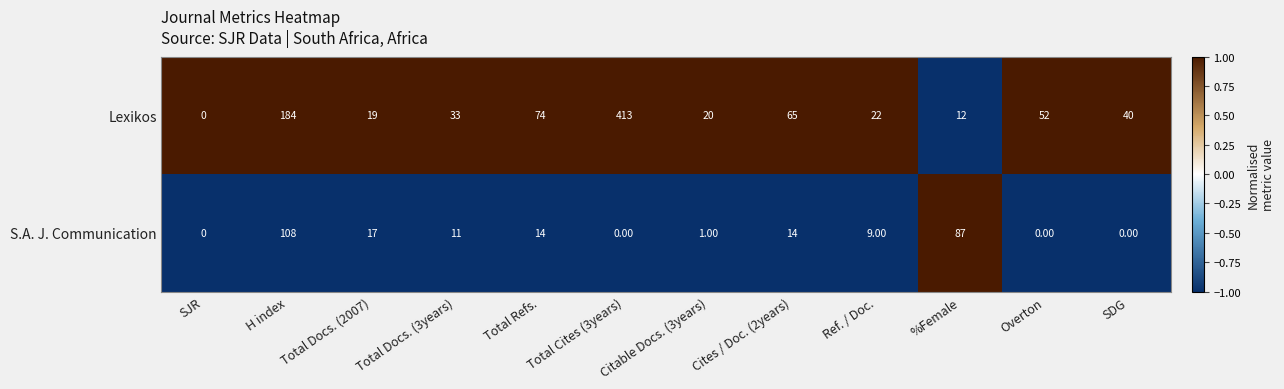

Is the value of Lexikos at H index greater than the value of S.A. J. Communication at %Female?

Yes